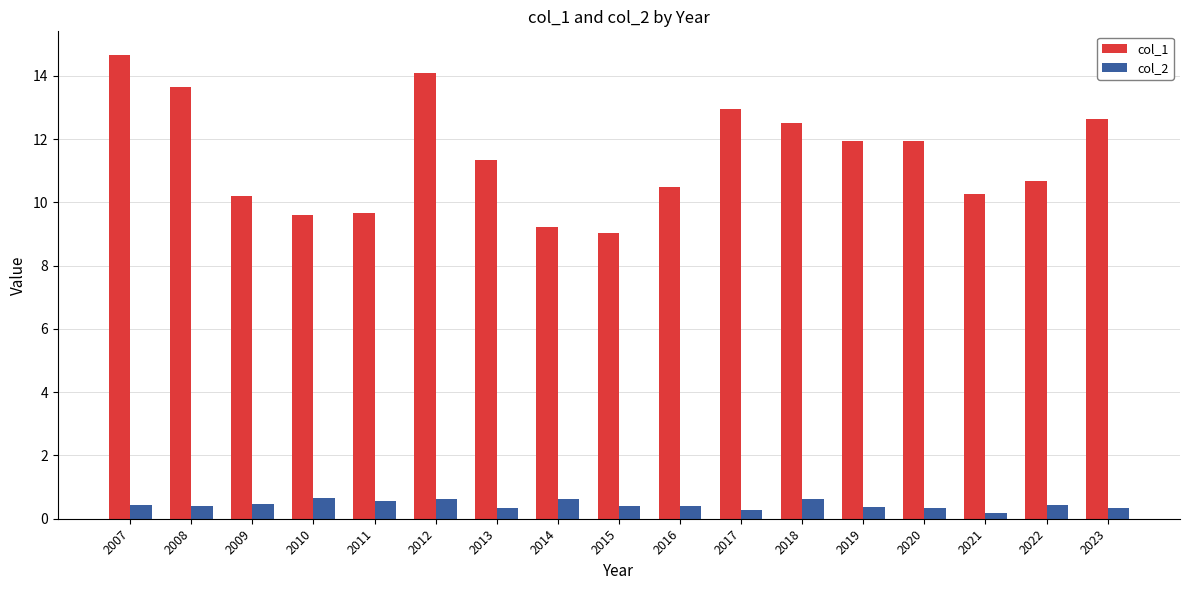

The col_1 series shows 12.0 at 2019. True or false?

True